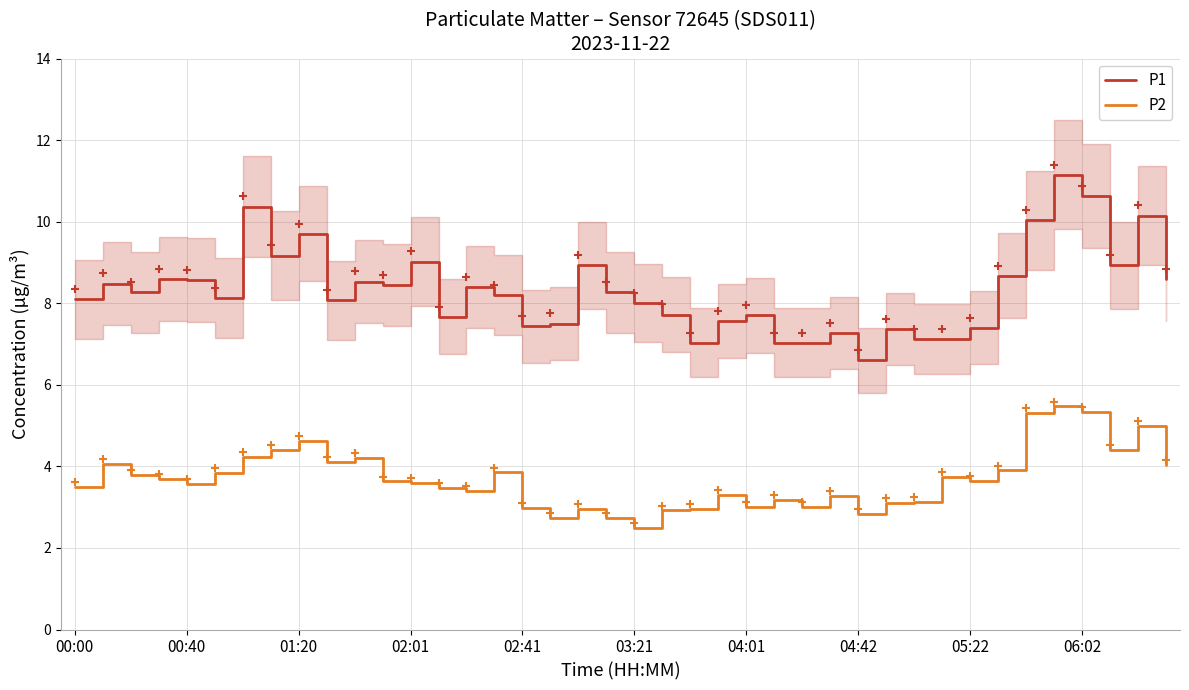

True or false: P1 and P2 intersect in this chart.

False